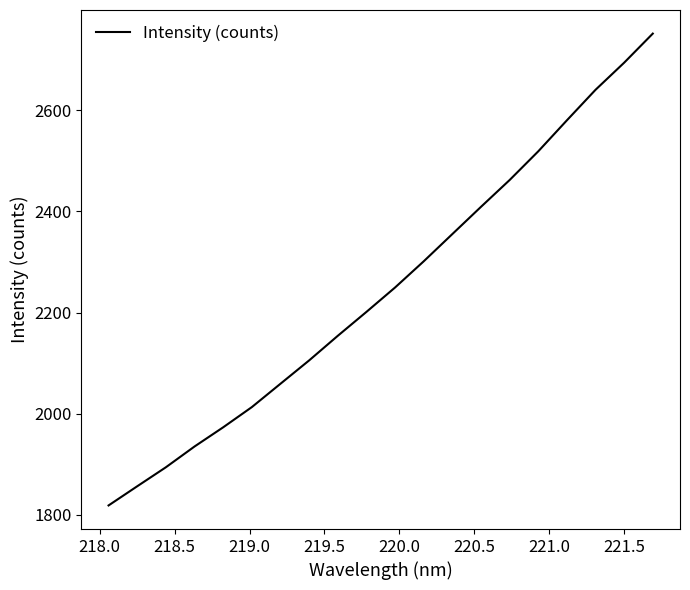

What is the maximum value shown in the chart?

2751.7